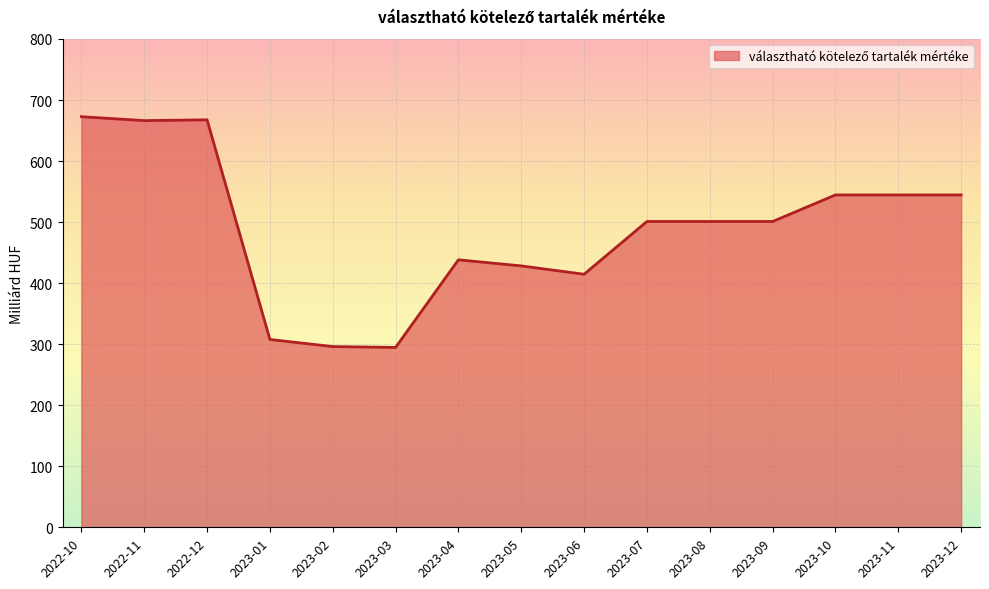

How many values exceed 501?

9